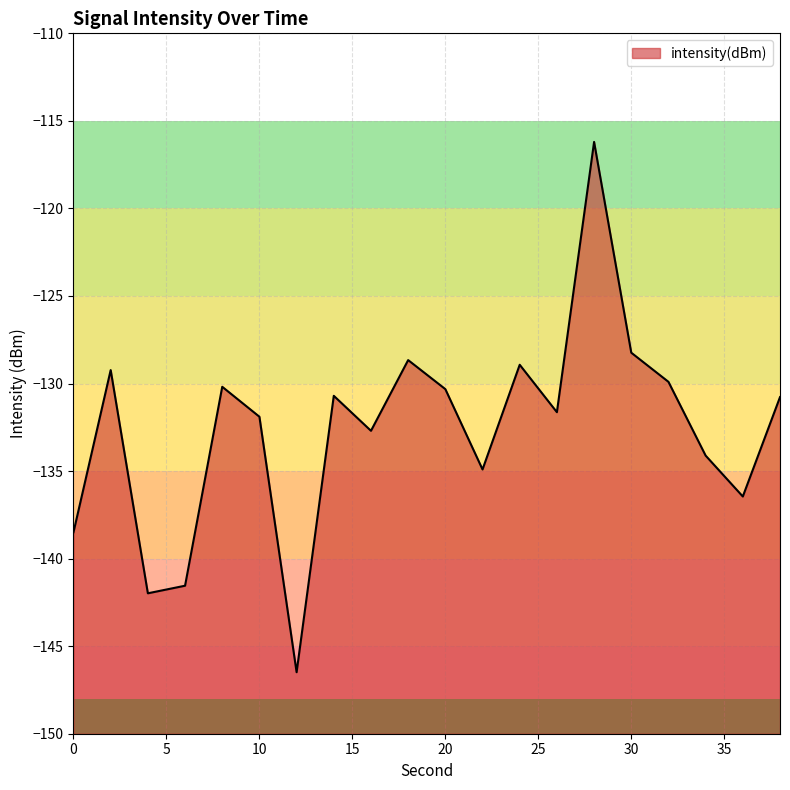

Where is the data nearest to the value -131?

38